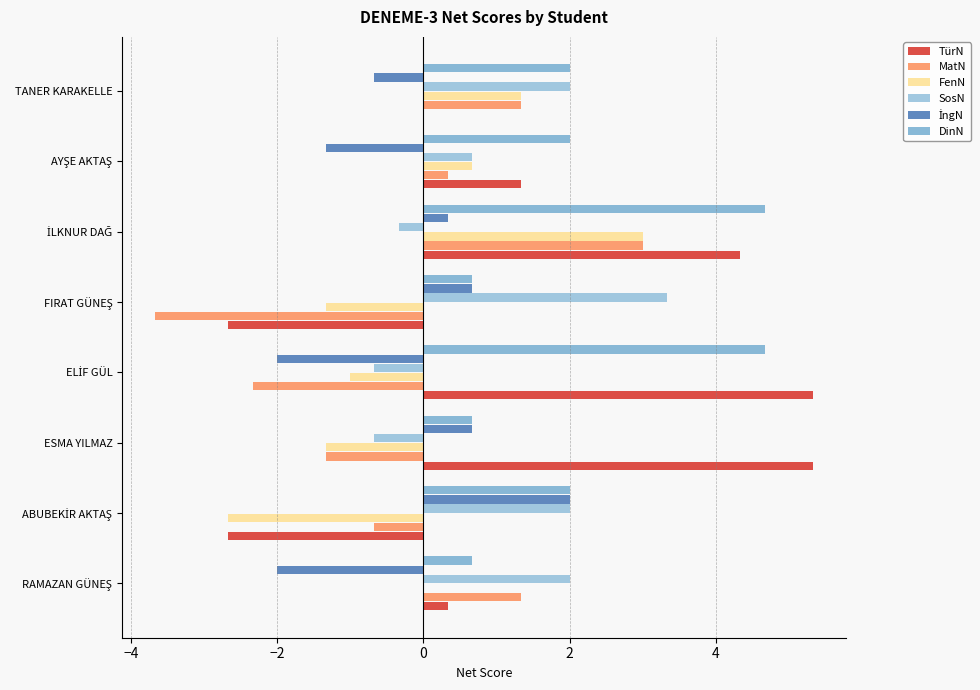

How many distinct data groups are displayed?

6